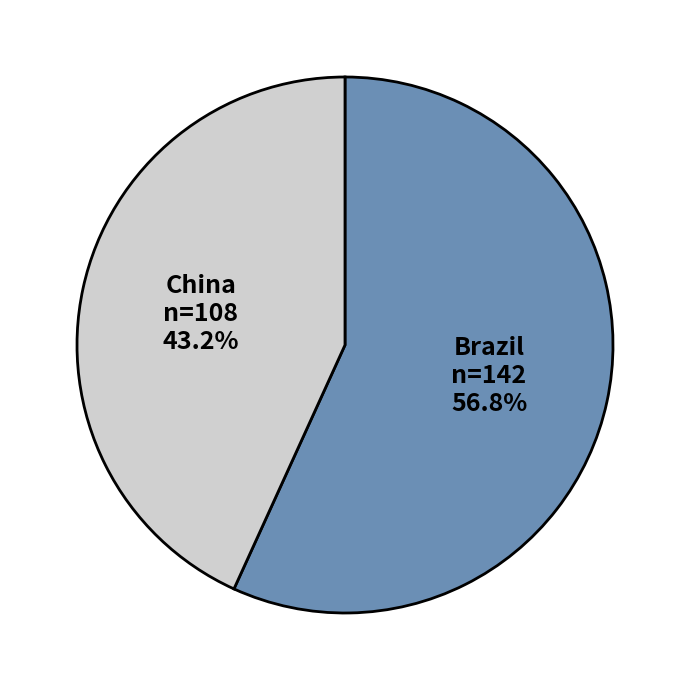

What percentage do China and Brazil together represent?

100.0%